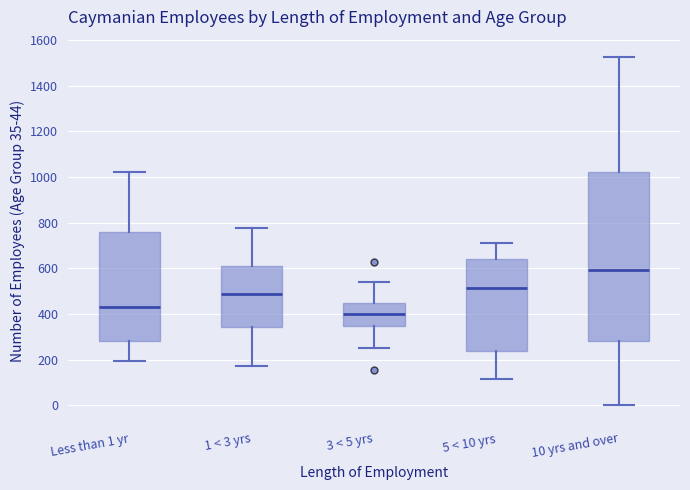

Reading left to right, transcribe this box plot: for each box, give where its median line is, the range the box spans, and where its two whiskers end, as read against the y-axis. The values are not printed on the chart, so give them approximately, as read against the axis.

Less than 1 yr: median 440, box 280 to 760, whiskers 200 to 1020
1 < 3 yrs: median 480, box 340 to 600, whiskers 180 to 780
3 < 5 yrs: median 400, box 340 to 440, whiskers 260 to 540
5 < 10 yrs: median 520, box 240 to 640, whiskers 120 to 720
10 yrs and over: median 600, box 280 to 1020, whiskers 0 to 1520